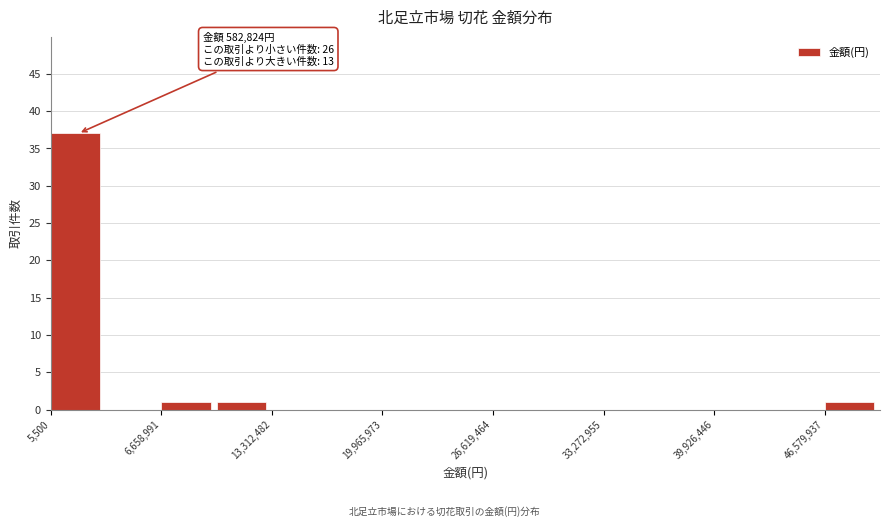

Around what value on the x-axis is the tallest bar? Give the approximate position of its centre, as read against the axis.

2000000